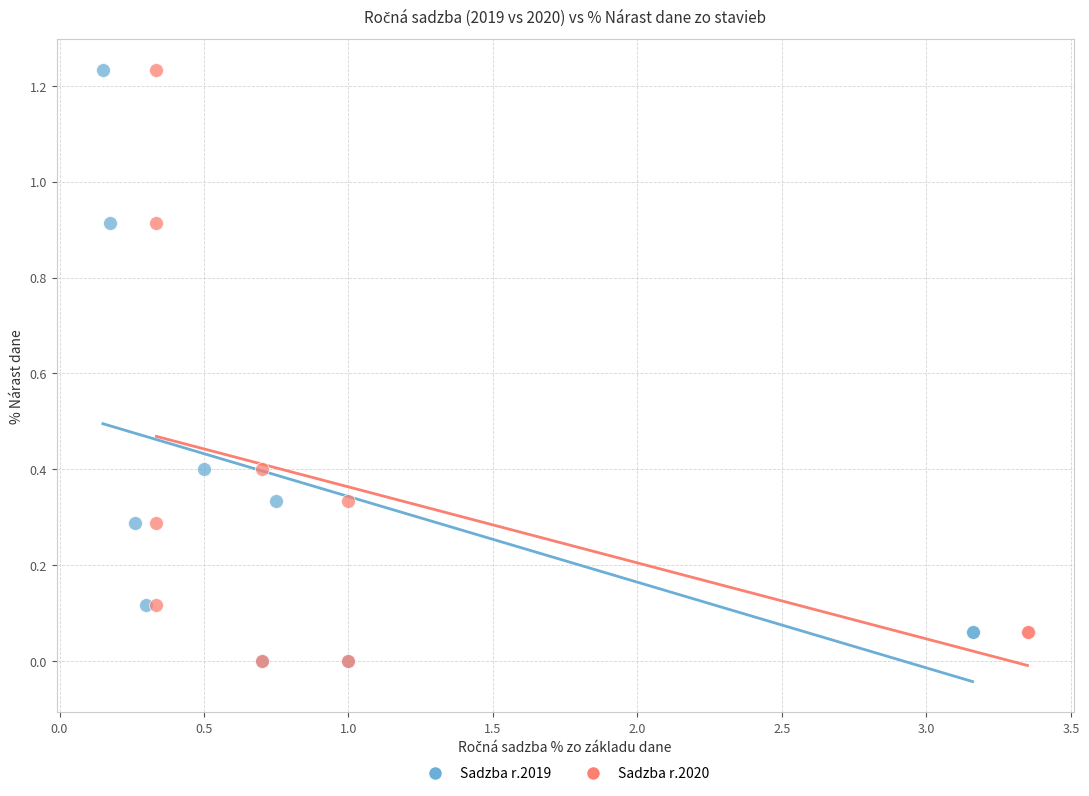

What are all the series names shown in the legend?

Sadzba r.2019, Sadzba r.2020